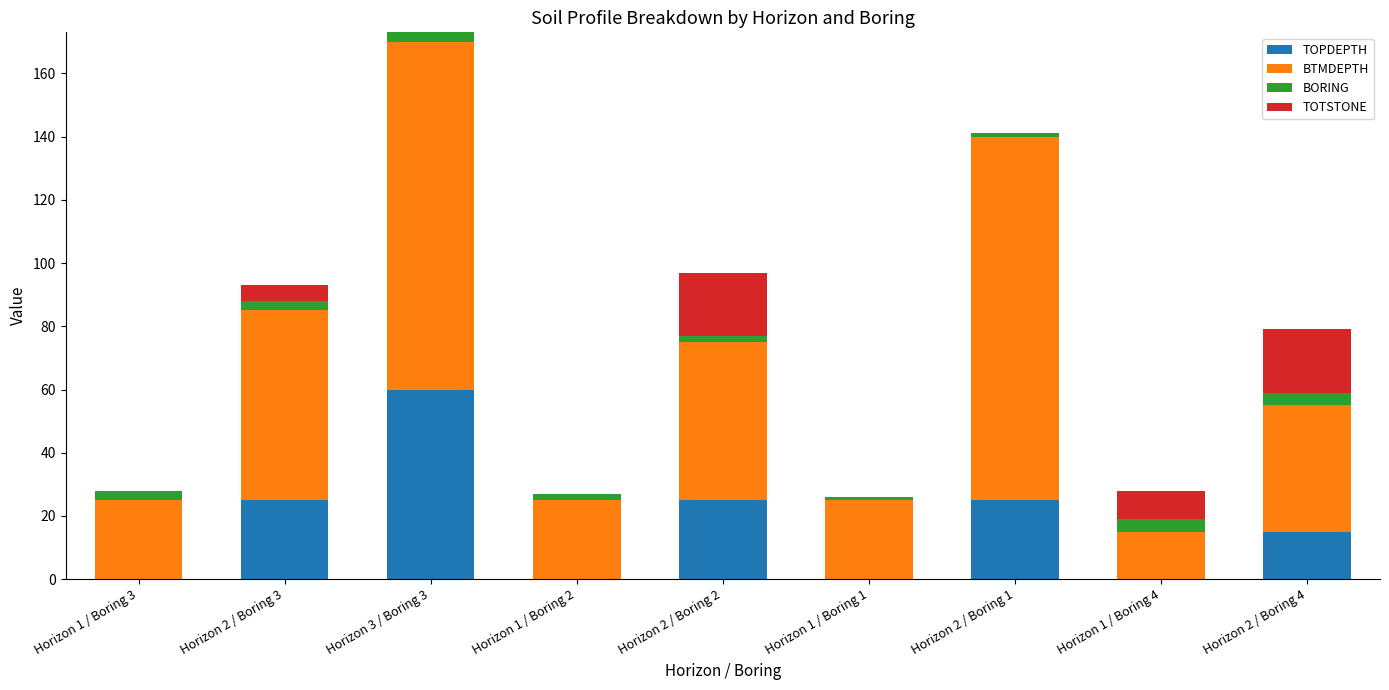

How many categories are shown in the chart?

9